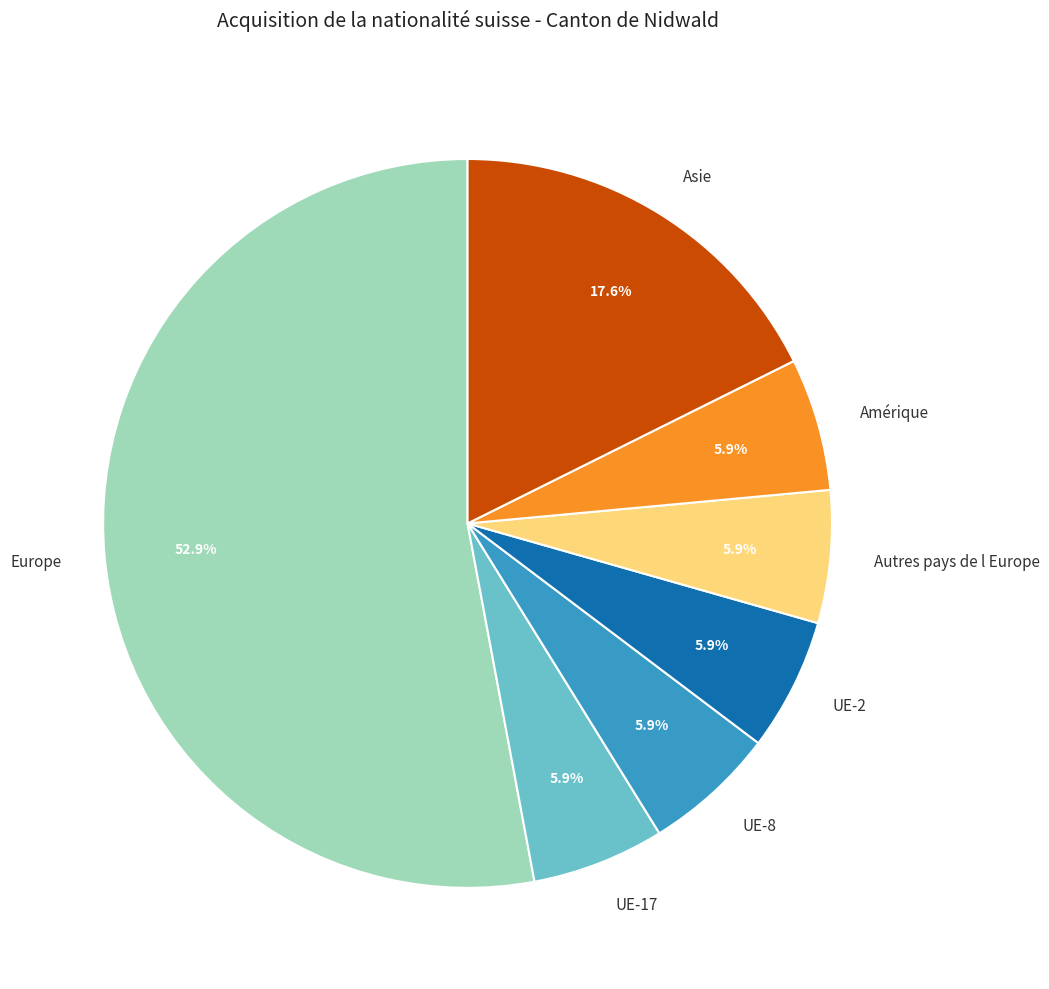

Combined, what portion of the pie is Europe and UE-2?

58.8%